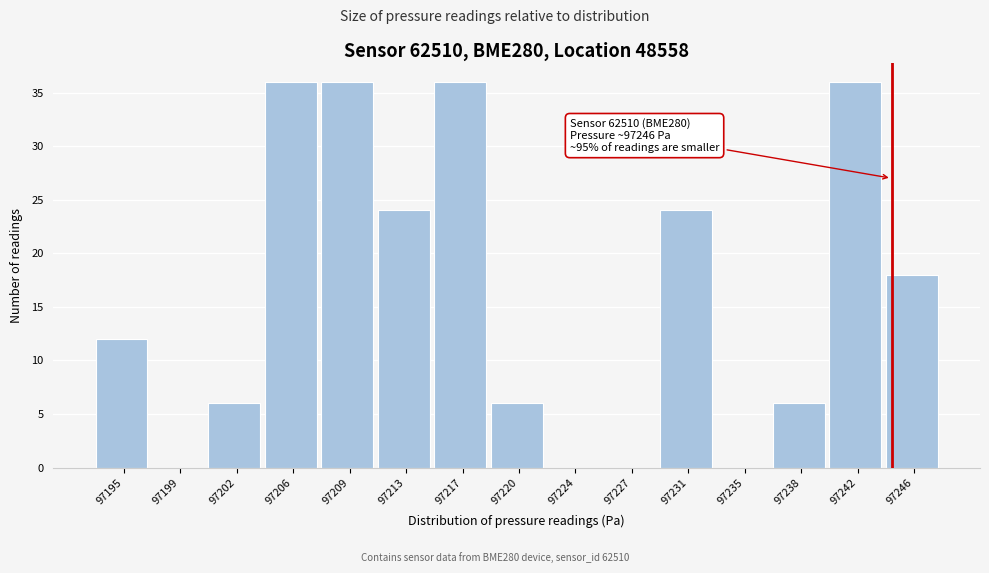

Reading left to right, list all the values displayed in this chart.

97195=12	97199=0	97202=6	97206=36	97209=36	97213=24	97217=36	97220=6	97224=0	97227=0	97231=24	97235=0	97238=6	97242=36	97246=18